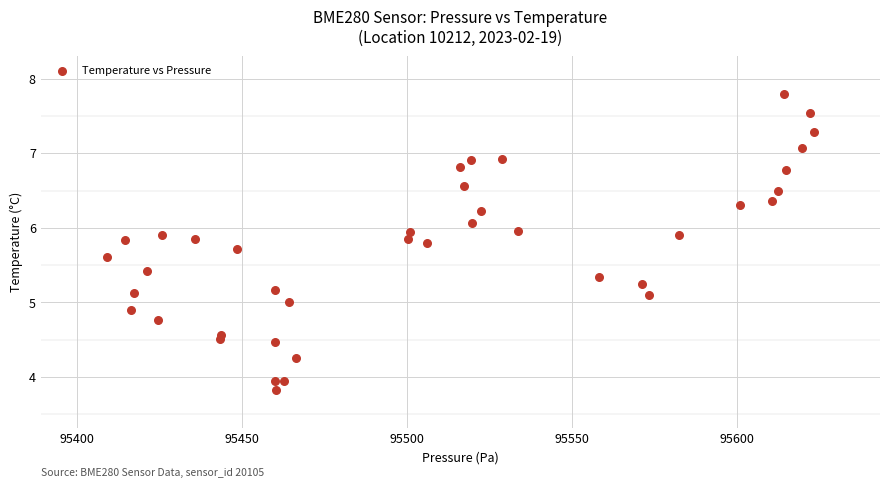

What is the range of X values (max minus min)?

214.6